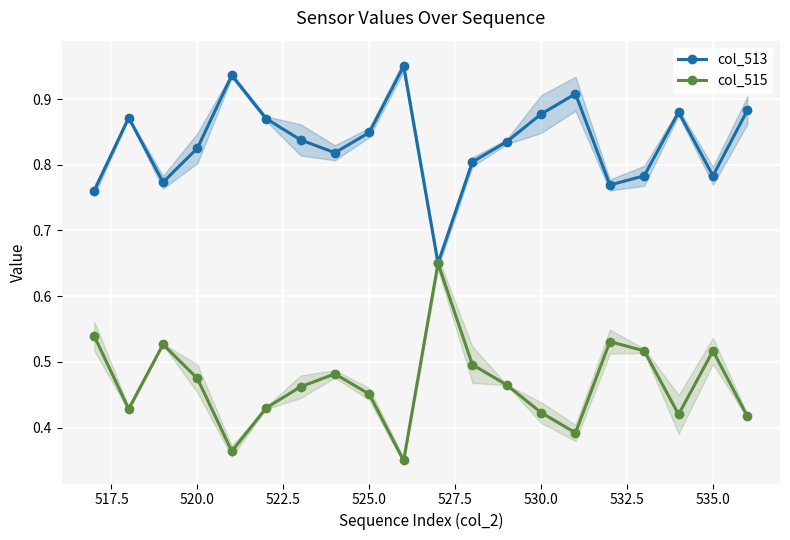

In col_515, how many points are lower than both neighbors (excluding endpoints)?

5